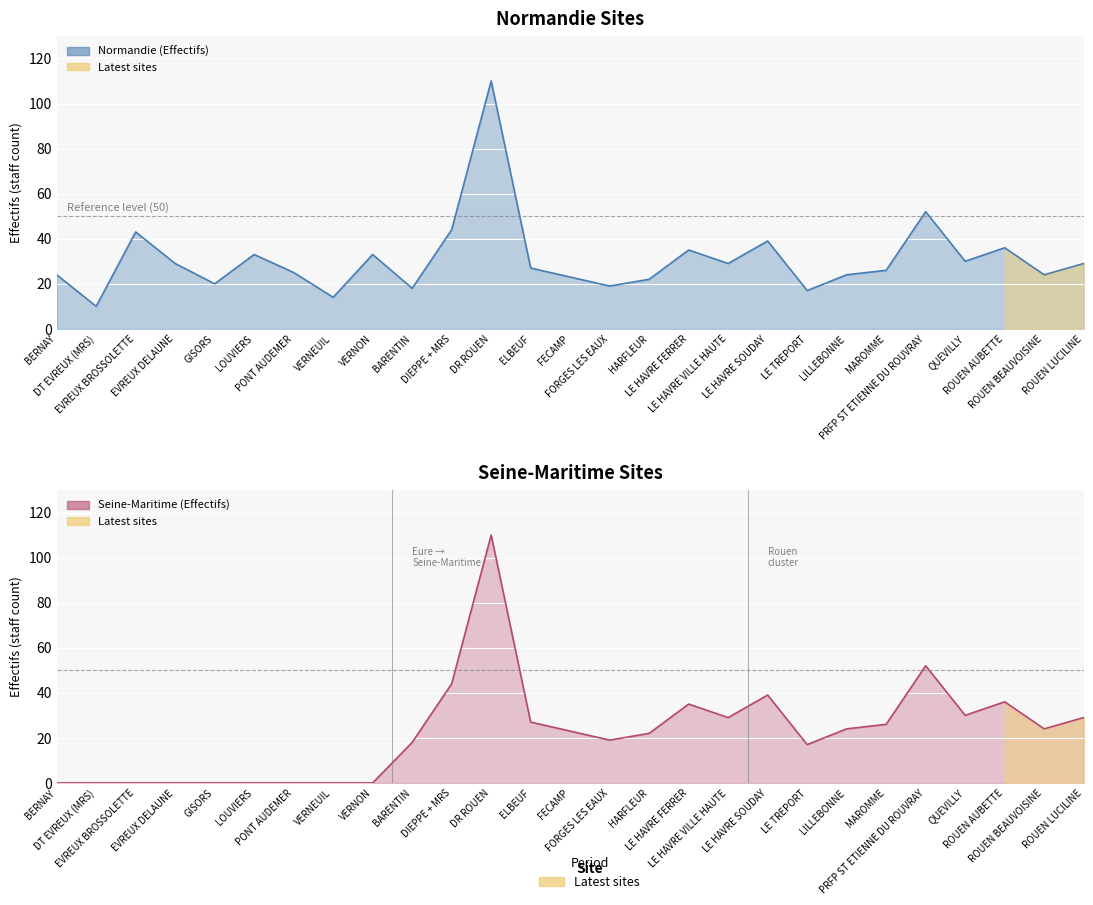

Is it true that Seine-Maritime (Effectifs) equals -76 at LOUVIERS?

False